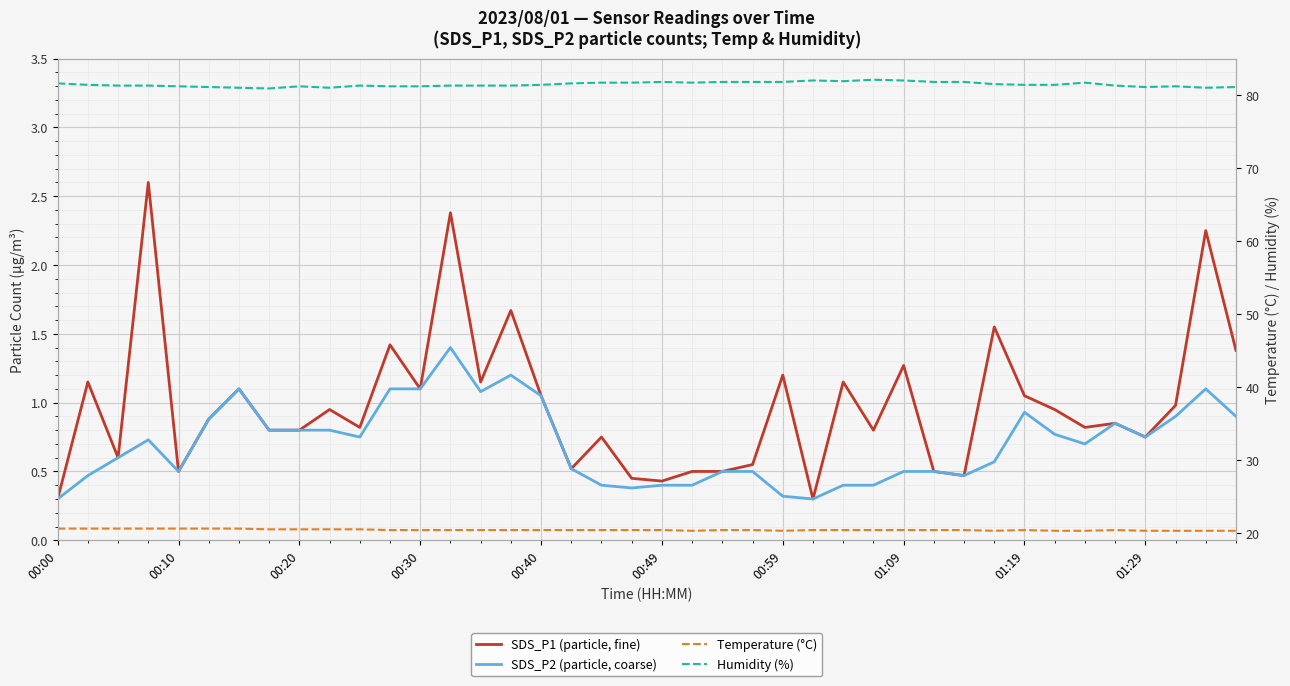

What is the difference between the maximum and minimum values in the SDS_P1 (particle, fine) series?

2.3